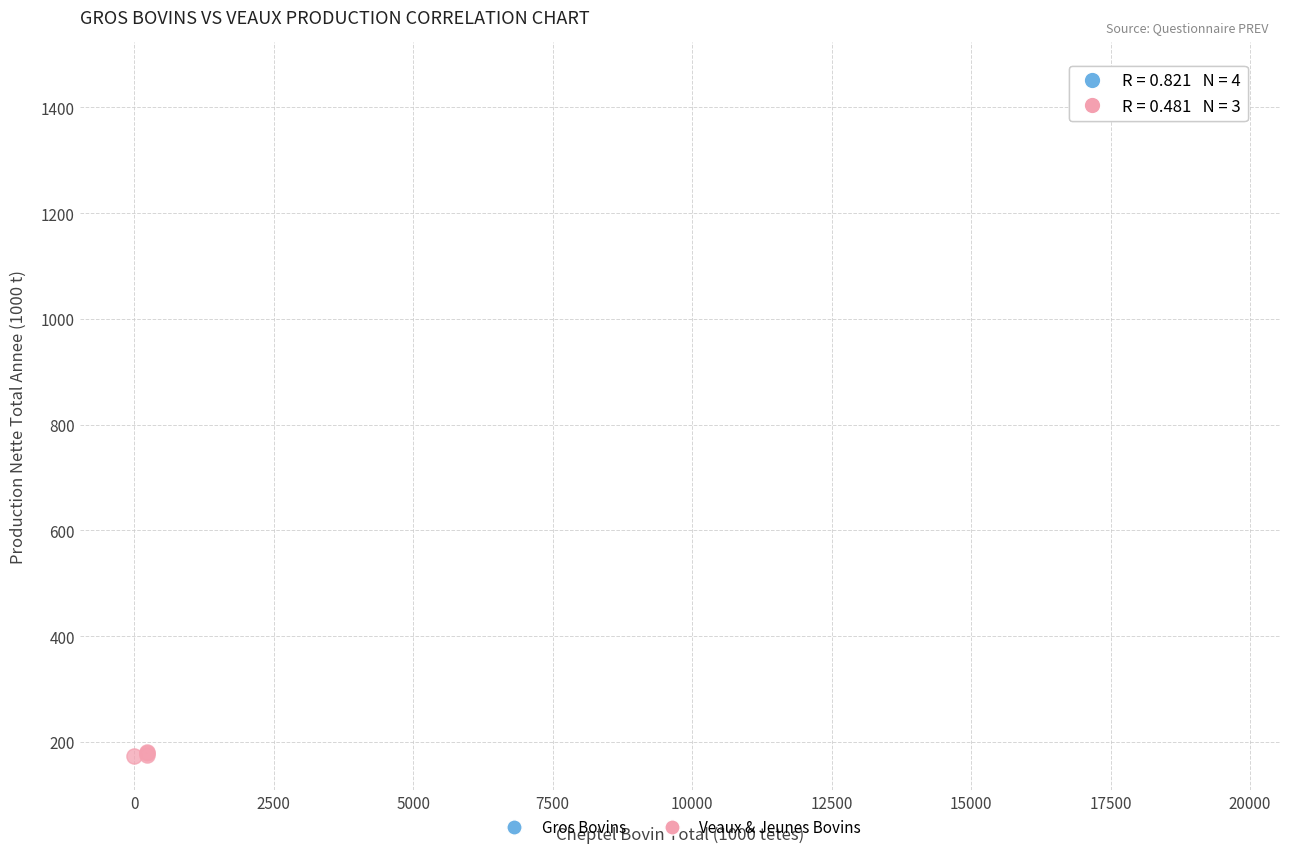

Which series reaches the minimum Y coordinate?

Veaux & Jeunes Bovins